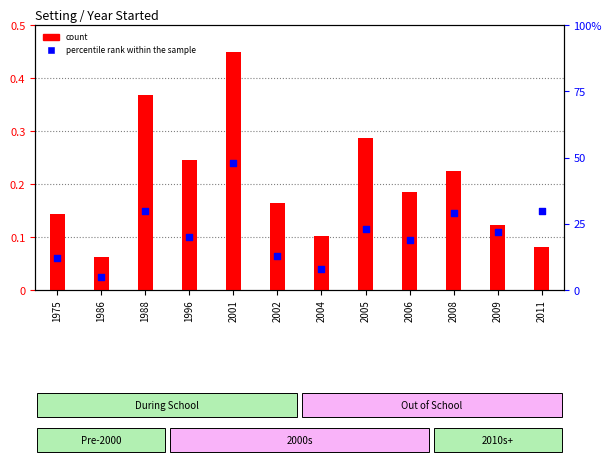

Which series has the largest total across all categories?

percentile rank within the sample